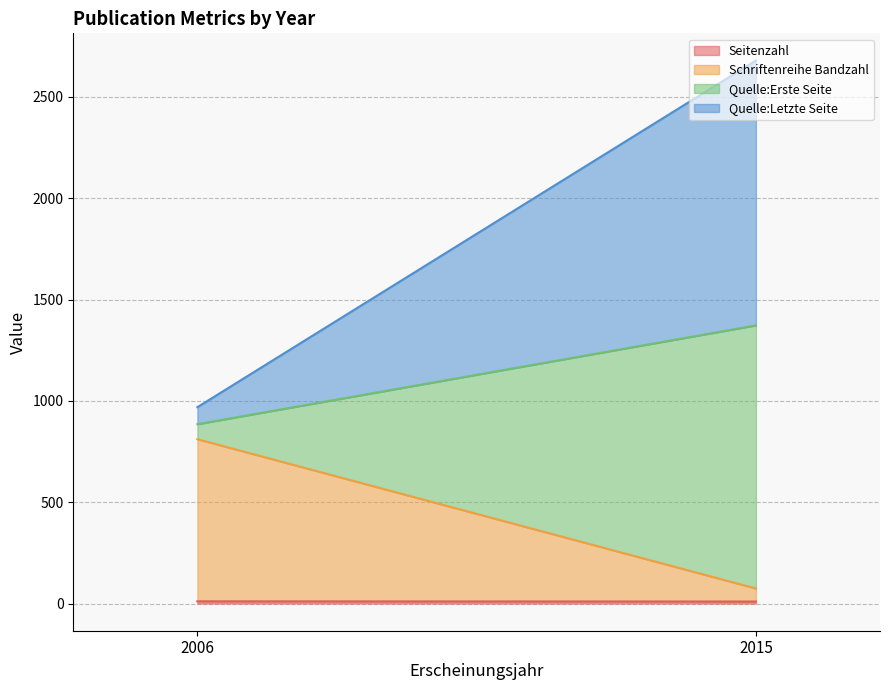

At which label is Quelle:Erste Seite closest to 846?

2015